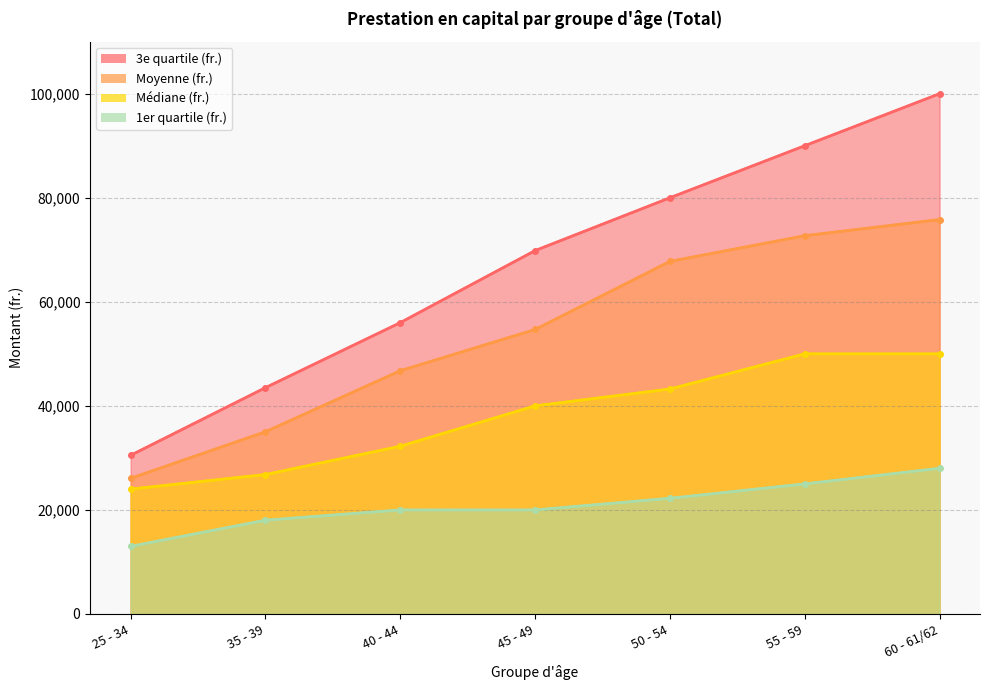

Rank the series by their average value, from lowest to highest.

1er quartile (fr.), Médiane (fr.), Moyenne (fr.), 3e quartile (fr.)